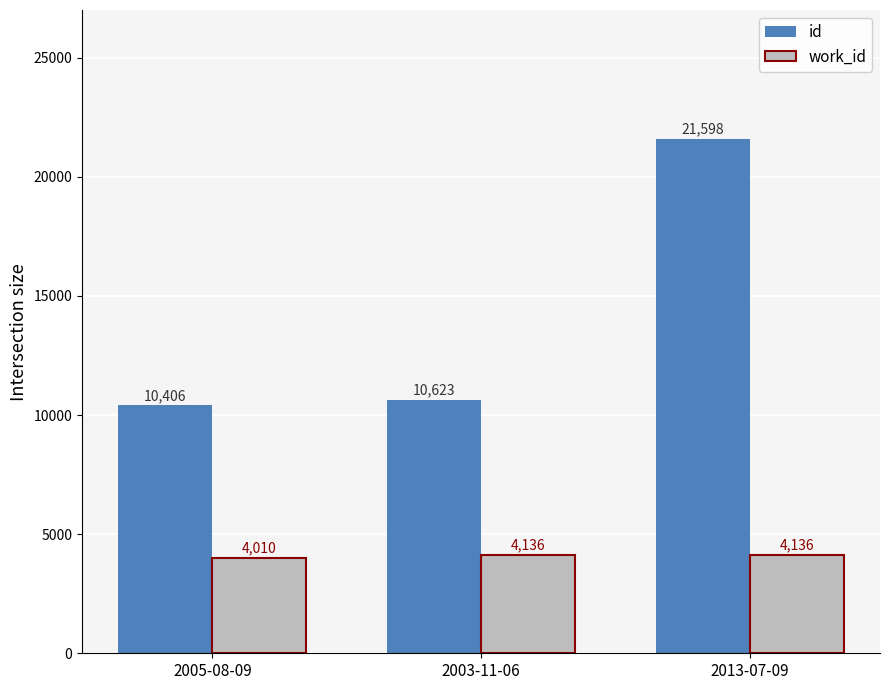

True or false: work_id has a value of 4136 at 2013-07-09.

True